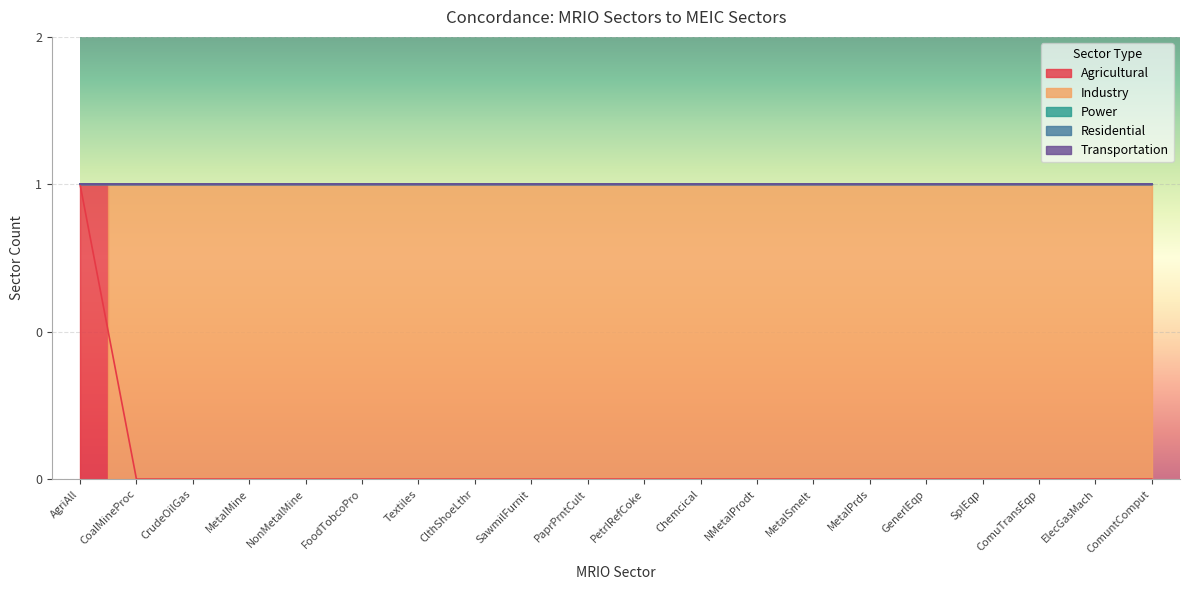

At which label does Residential reach its peak?

AgriAll